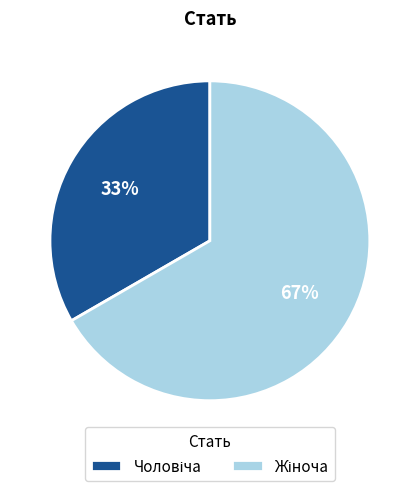

Is there any slice that represents more than half of the pie?

Yes